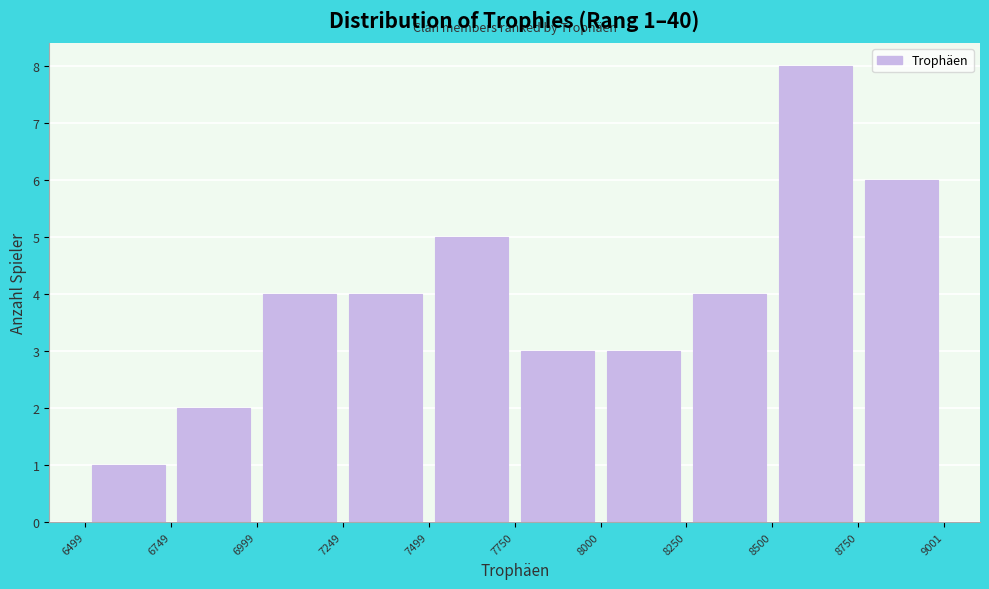

Which range on the x-axis has the tallest bar?

8500 to 8750